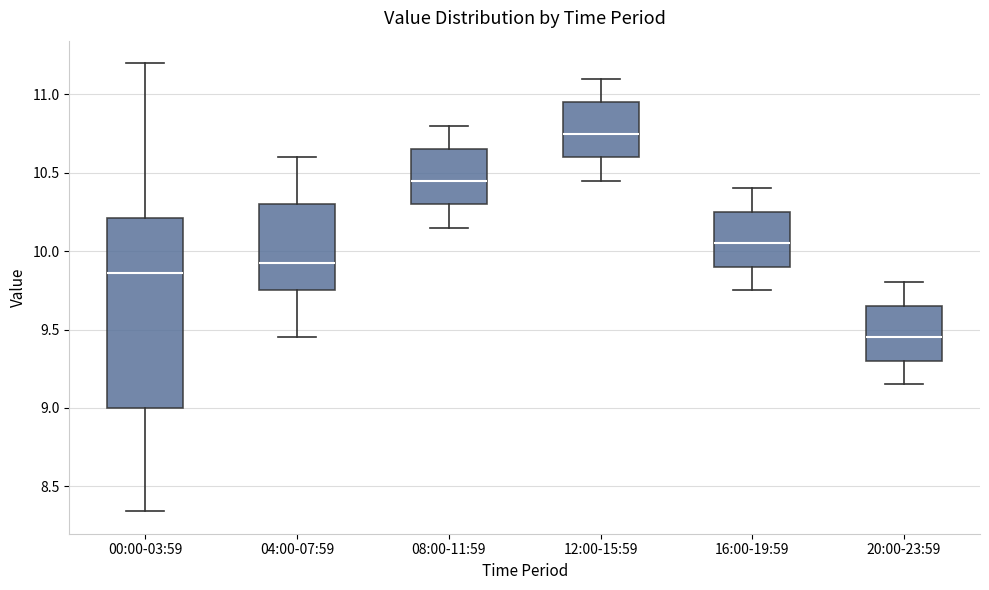

Where does the median line of the box for 16:00-19:59 sit on the y-axis? The values are not printed on the chart, so give them approximately, as read against the axis.

10.05